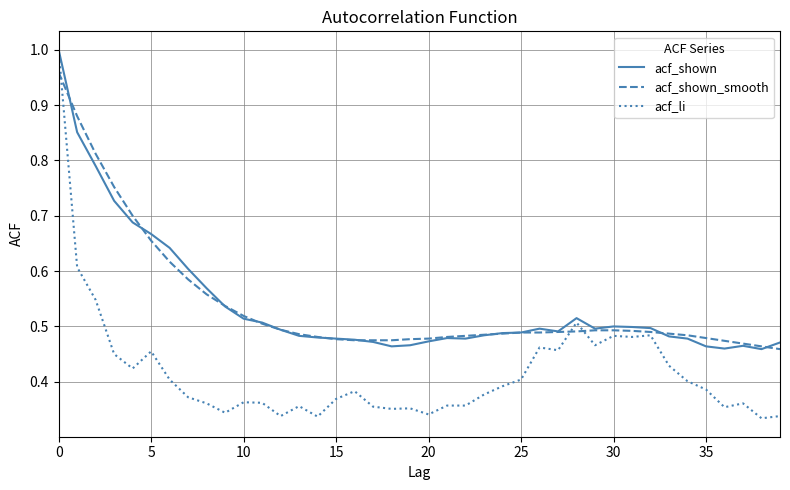

At how many categories does at least one series exceed 0?

40